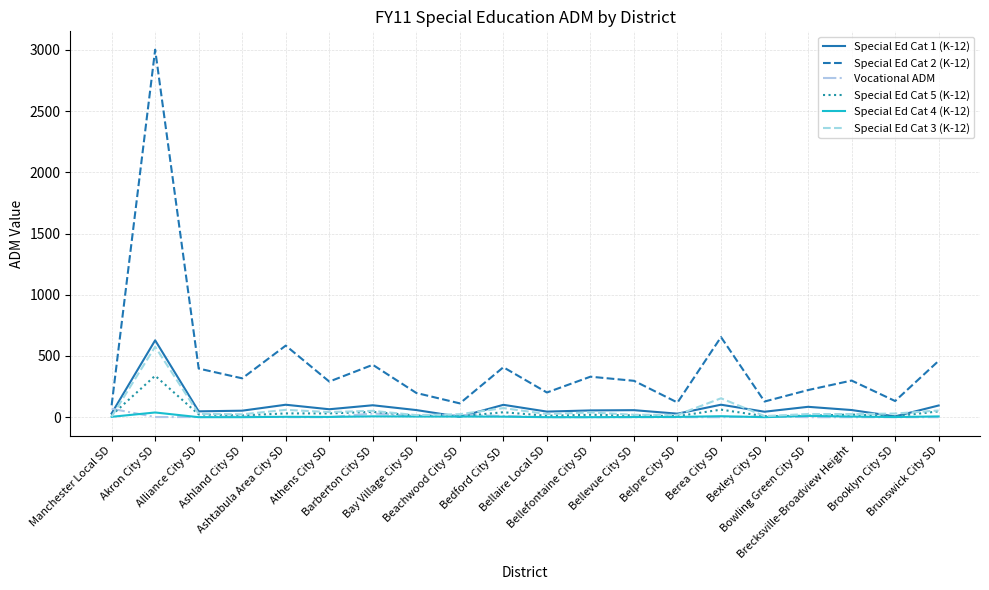

What is the difference between the maximum and second lowest values in the Special Ed Cat 4 (K-12) series?

38.4